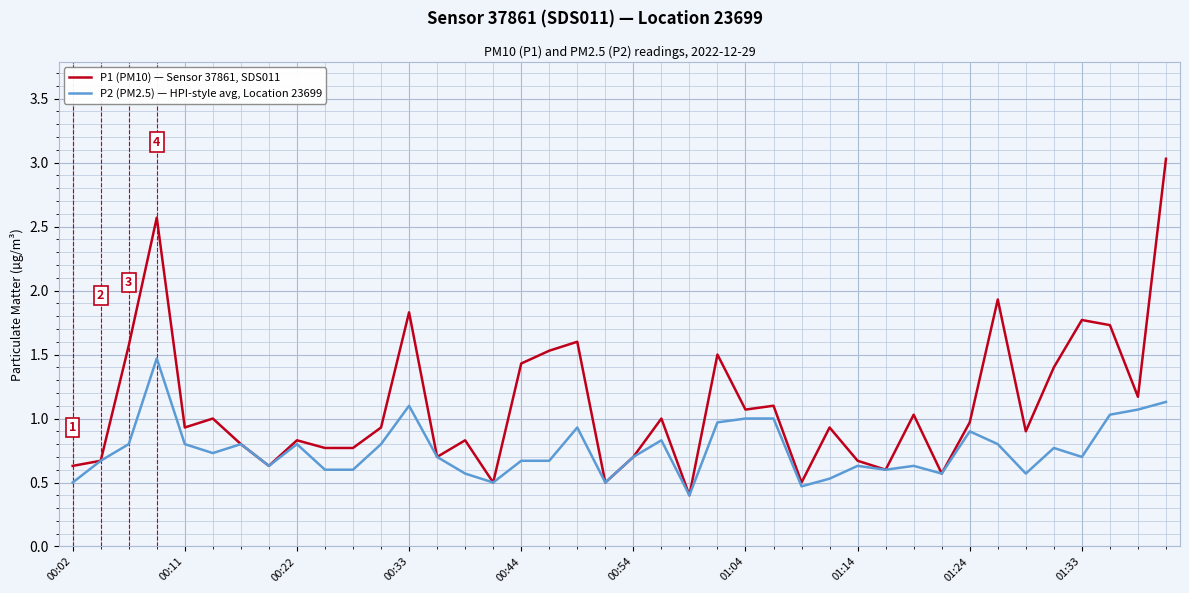

Which series has the largest range (max minus min)?

P1 (PM10) — Sensor 37861, SDS011